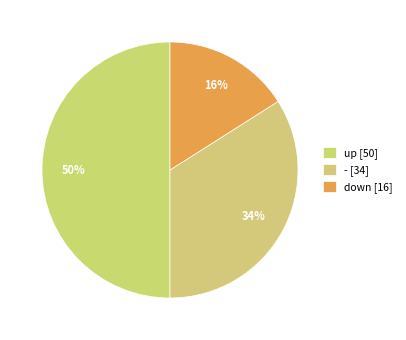

How much of the chart is everything except down?

84.0%